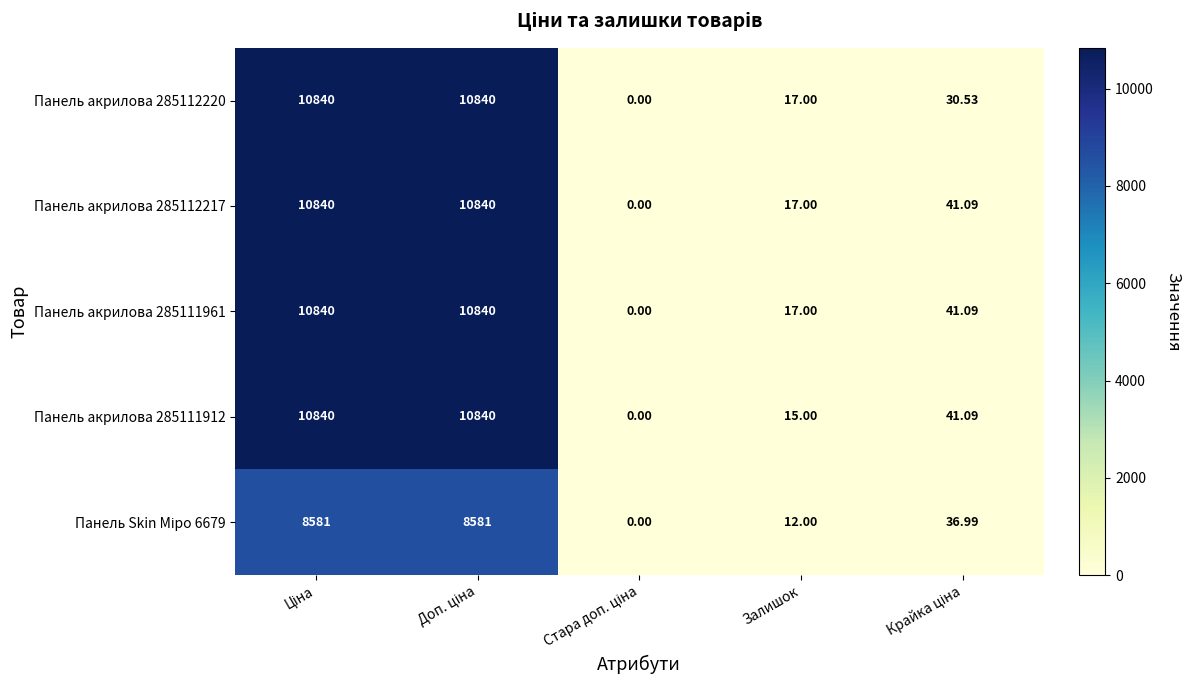

List the series in order of their peak value, highest first.

Панель акрилова 285112220, Панель акрилова 285112217, Панель акрилова 285111961, Панель акрилова 285111912, Панель Skin Міро 6679